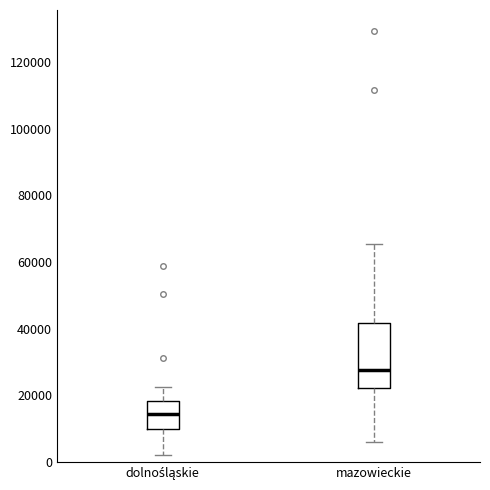

Comparing the boxes themselves (not the whiskers), which one is the tallest?

mazowieckie